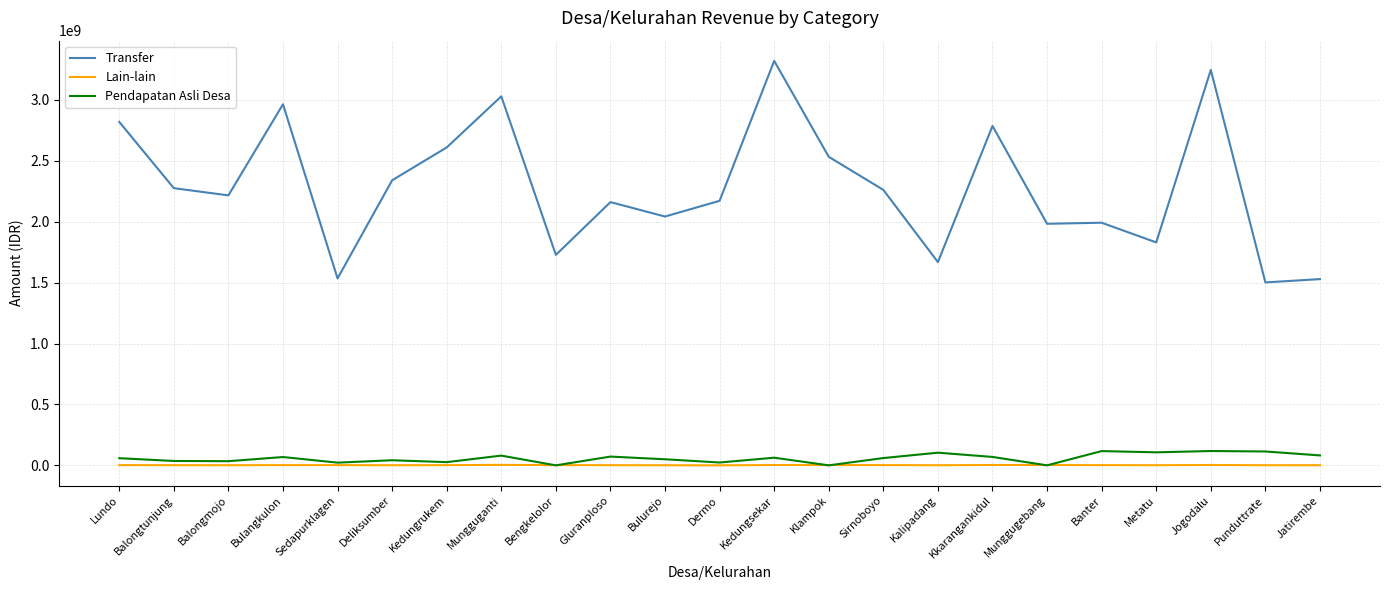

What is the total value across all series at Gluranploso?

2234983832